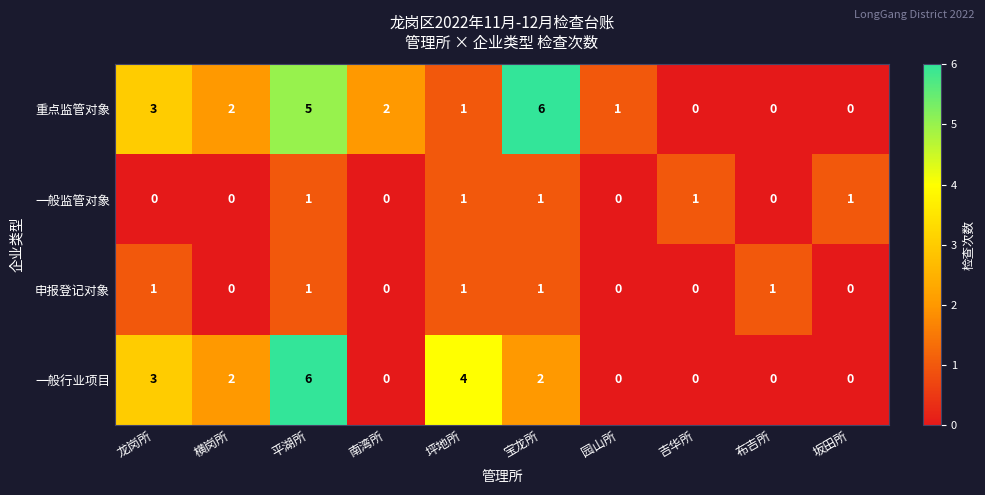

The 一般监管对象 series shows 0 at 龙岗所. True or false?

True